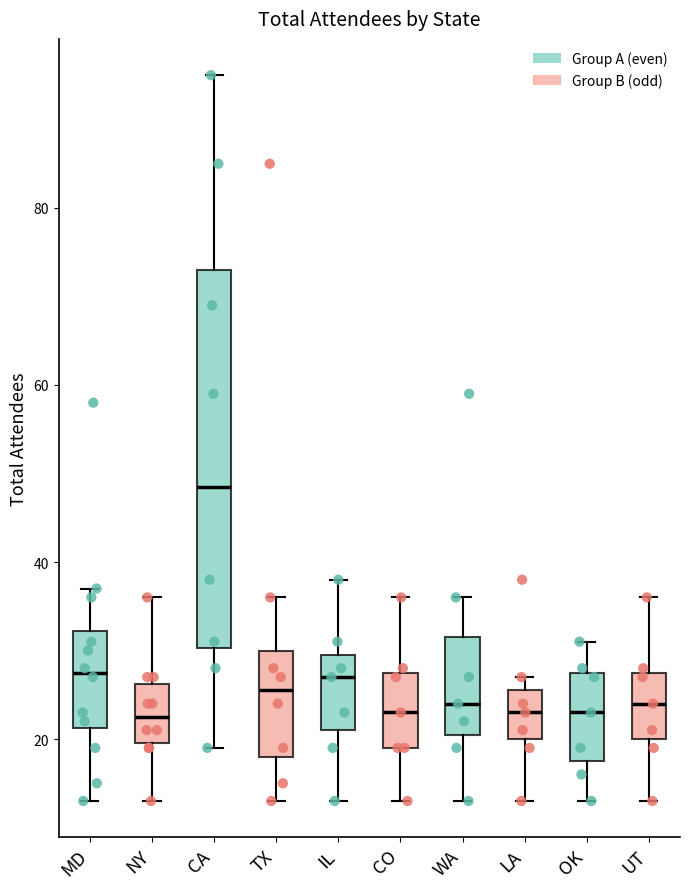

Where is the upper edge of the box for CO on the y-axis? The values are not printed on the chart, so give them approximately, as read against the axis.

28